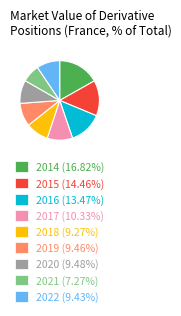

The 2022 slice represents 20% of the pie. True or false?

False